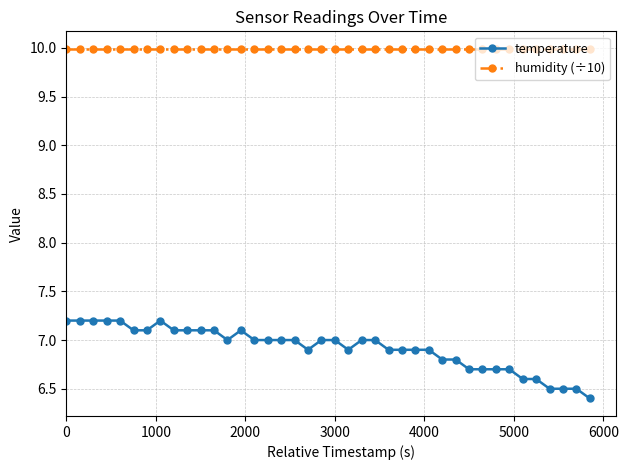

Which series has the largest total across all categories?

humidity (÷10)